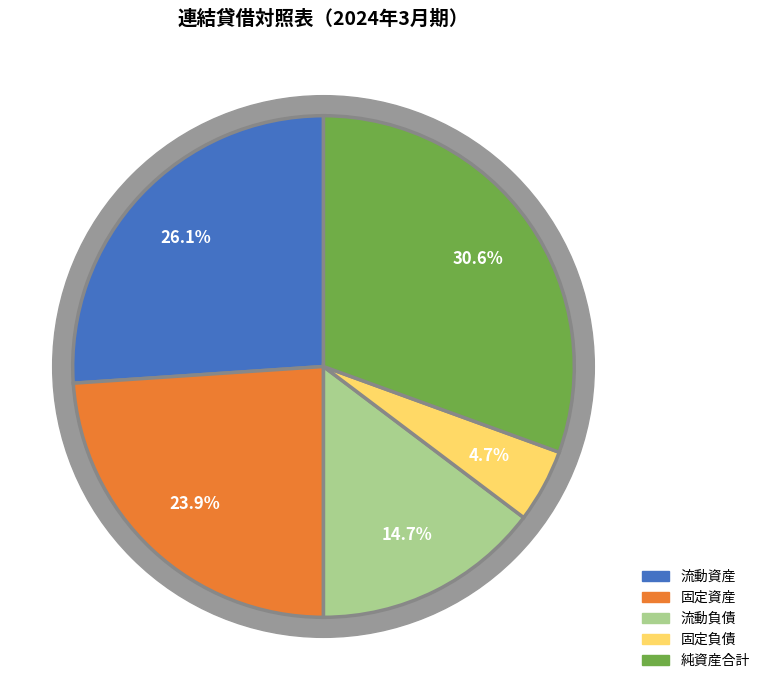

Combined, do 流動資産 and 純資産合計 account for over 50%?

Yes